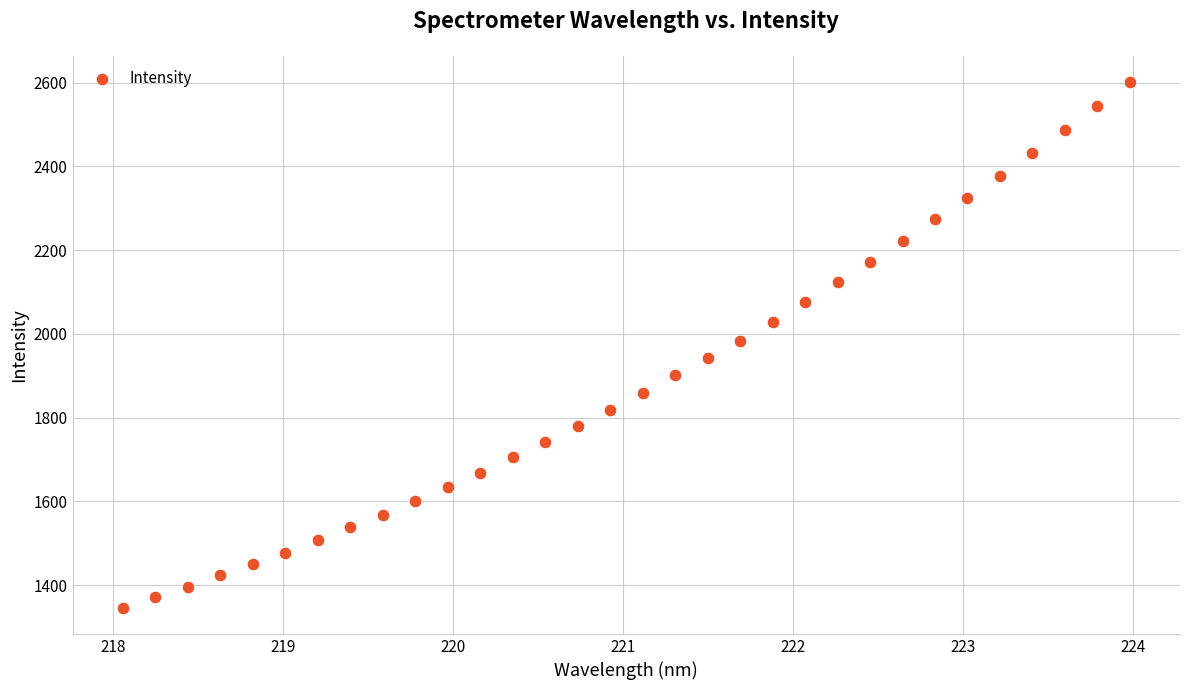

What is the range of X values (max minus min)?

5.9